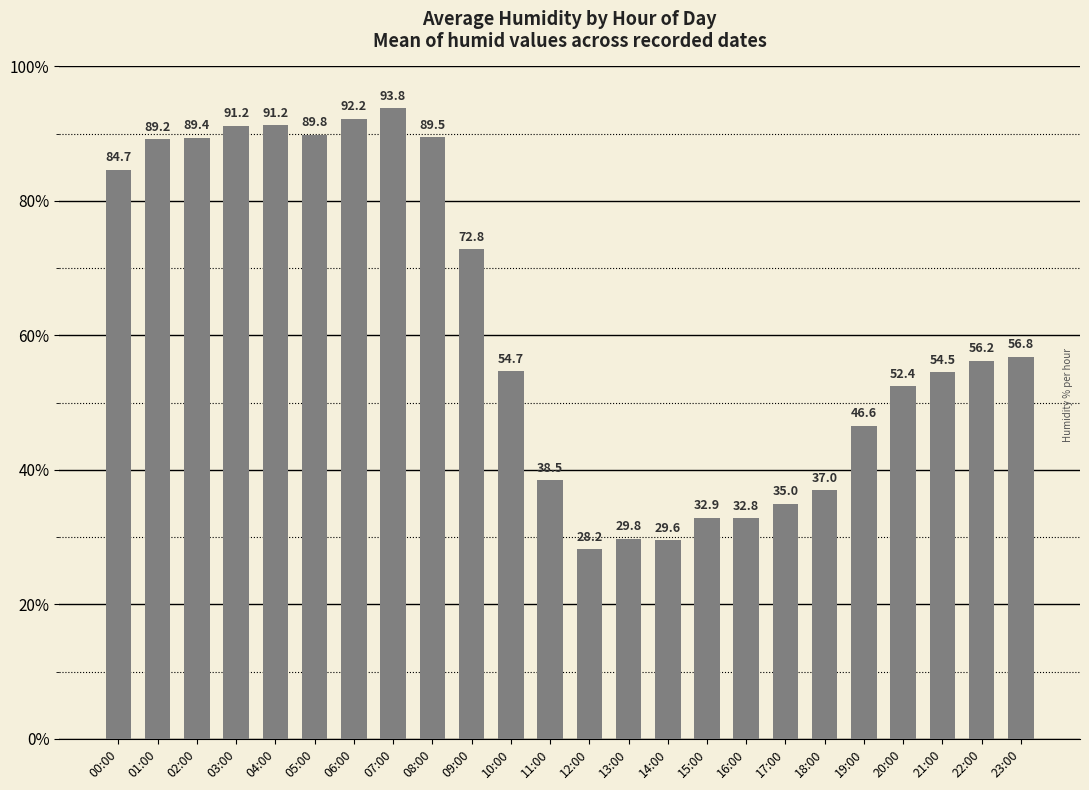

At which category does the chart reach its peak across all series?

07:00